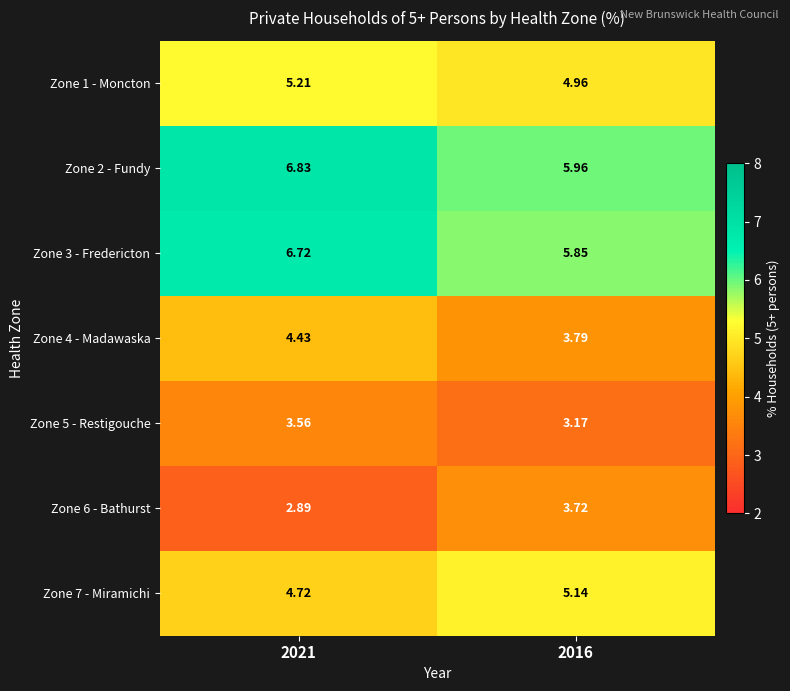

Is the value of Zone 1 - Moncton at 2021 greater than the value of Zone 6 - Bathurst at 2021?

Yes